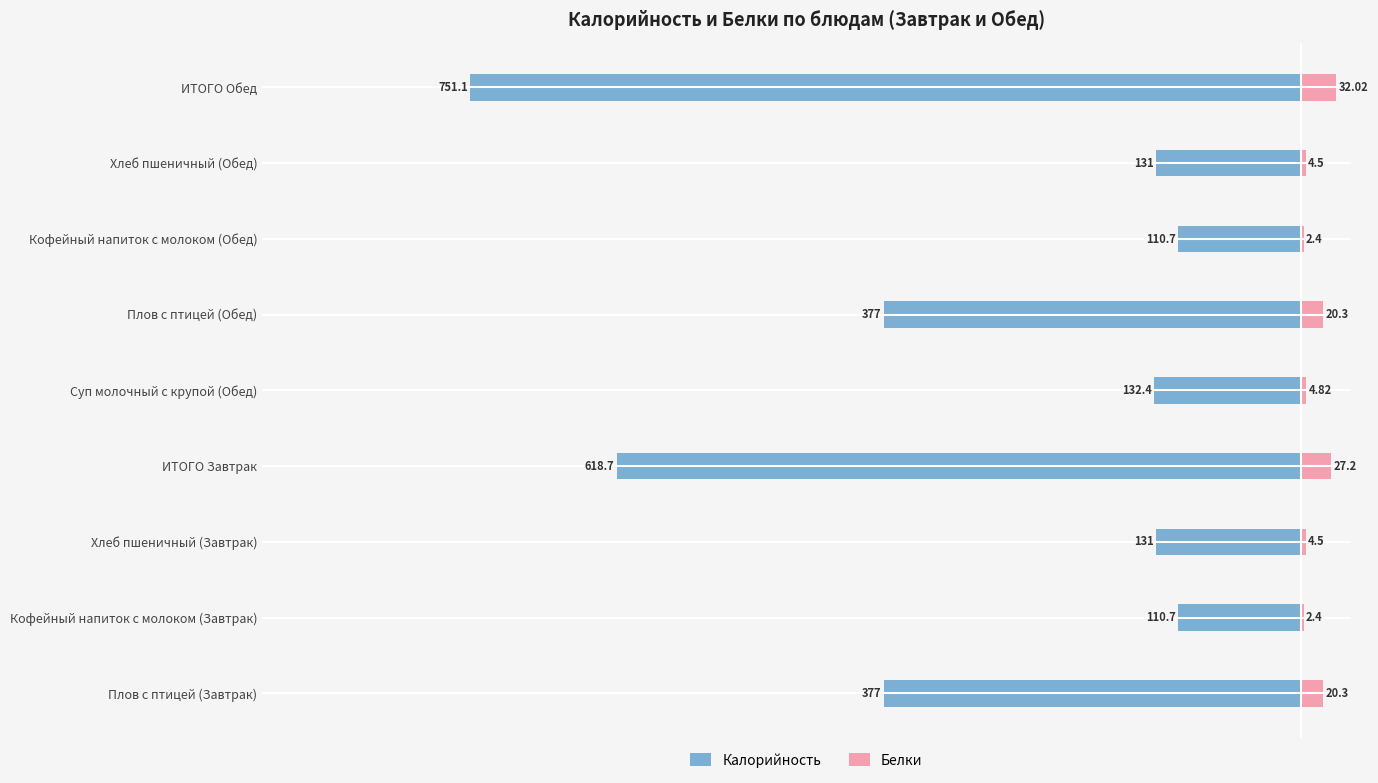

Which series has the widest spread of values?

Калорийность